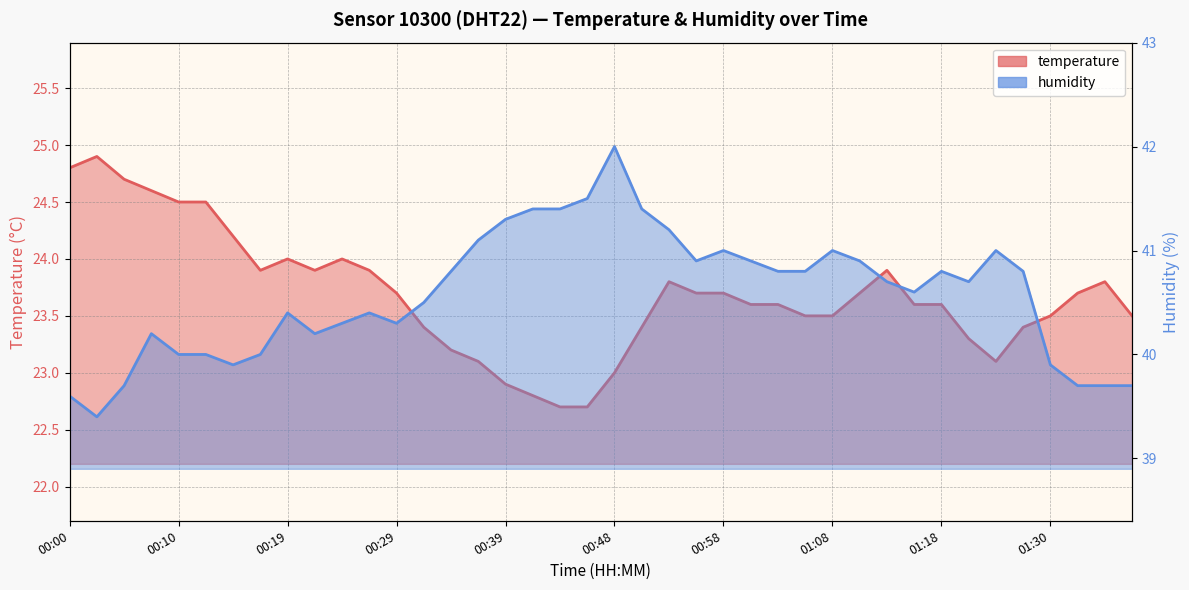

Which category has the highest value across all series?

00:48